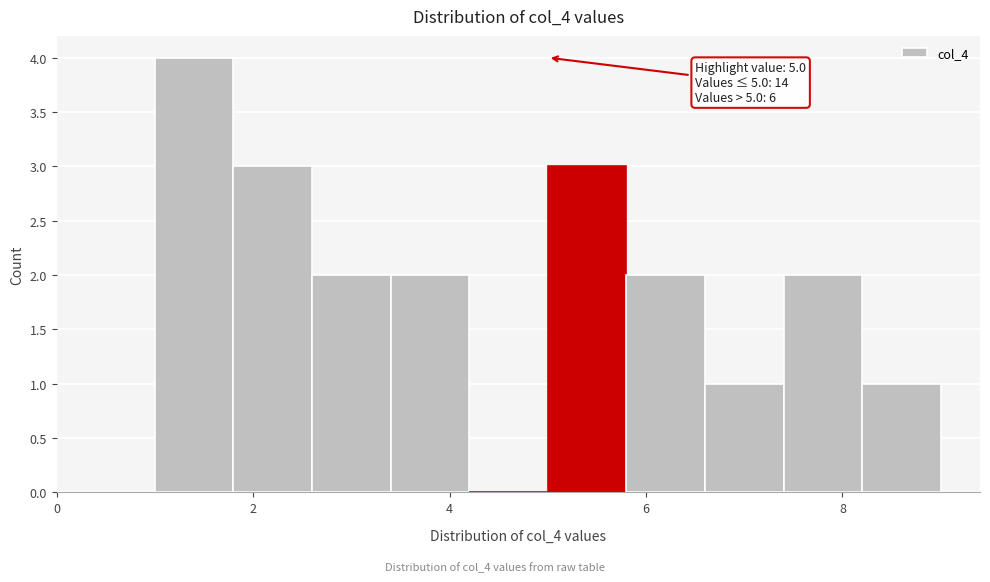

Over which range of the x-axis is the bar tallest?

1.0 to 1.8